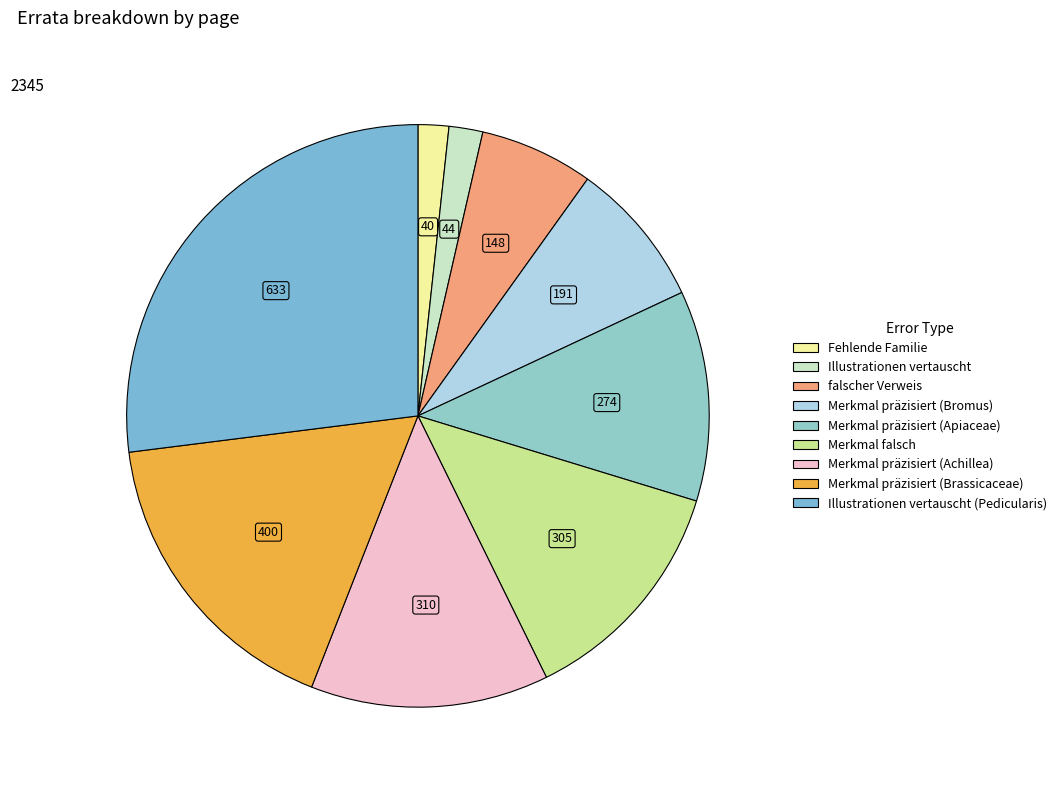

How many slices are in this pie chart?

9